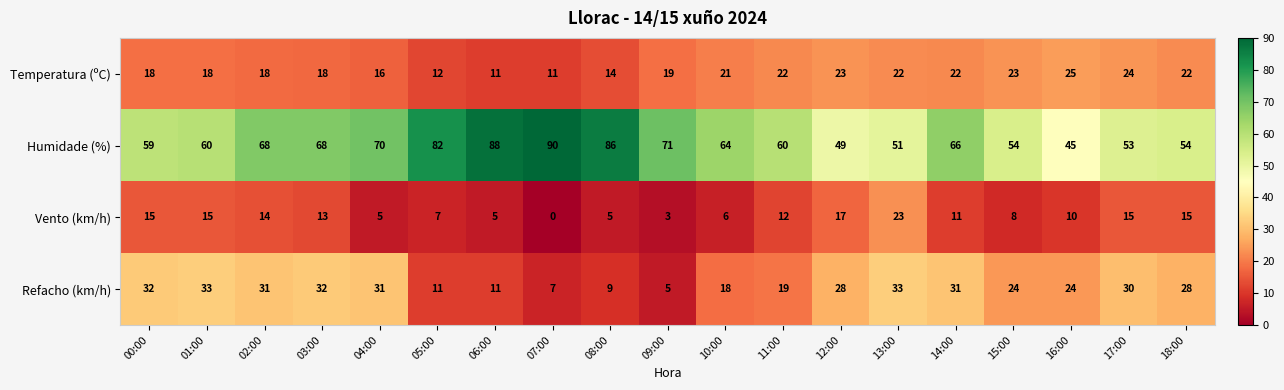

What is the total value across all series at 10:00?

109